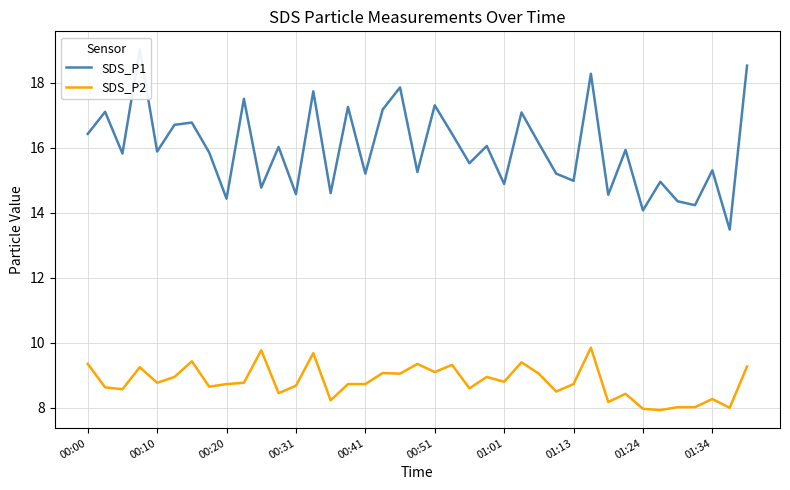

True or false: SDS_P2 has a value of 8.7 at 00:41.

True